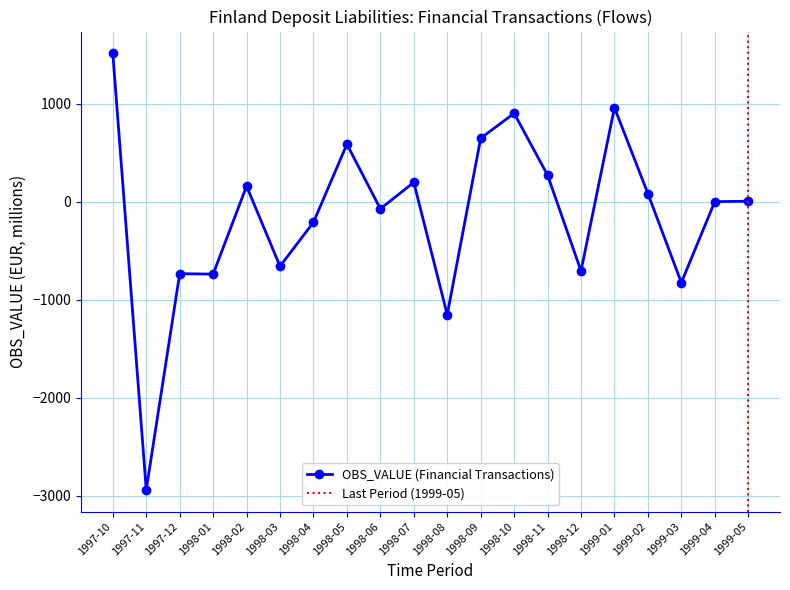

What is the value of the 17th point from the left?

85.4